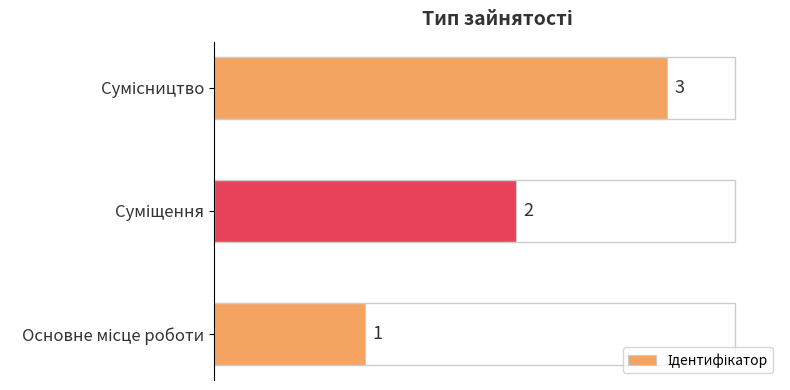

What is the greatest value displayed?

3